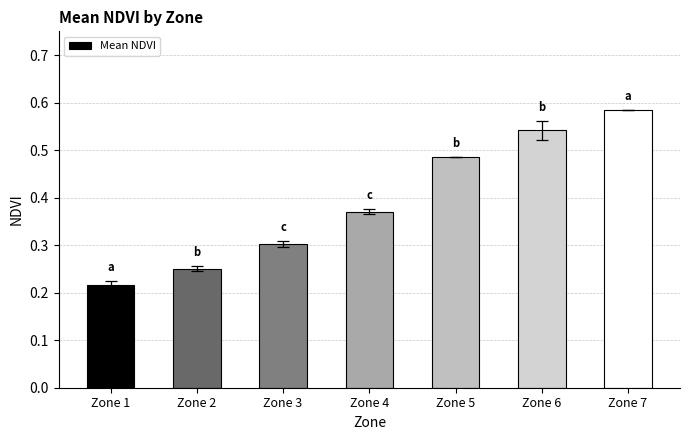

Rank the categories by value from lowest to highest.

Zone 1, Zone 2, Zone 3, Zone 4, Zone 5, Zone 6, Zone 7